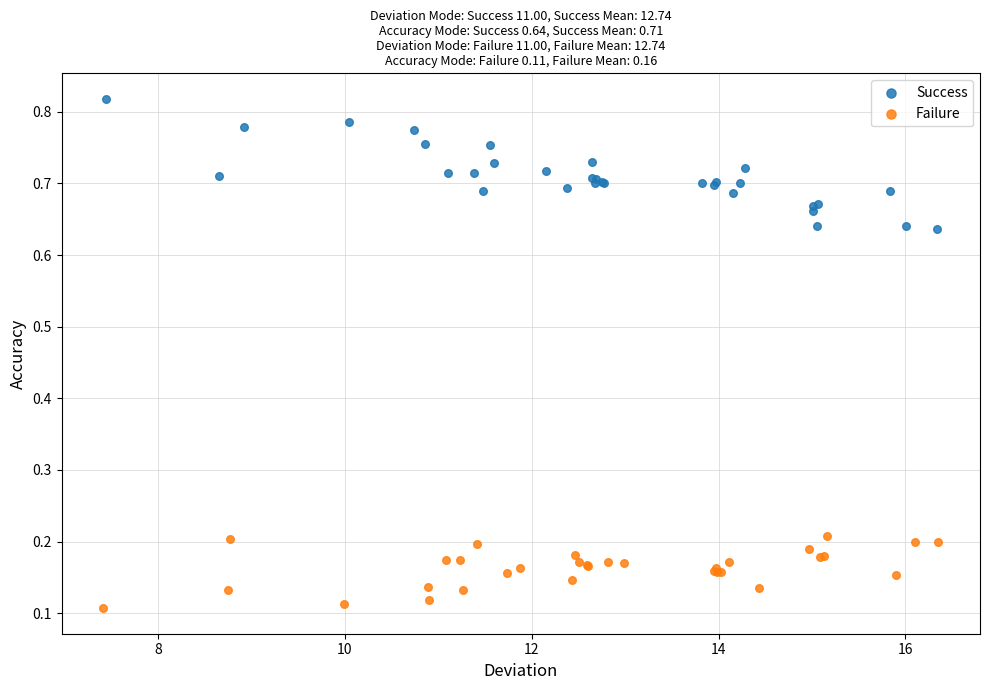

Which series reaches the minimum Y coordinate?

Failure